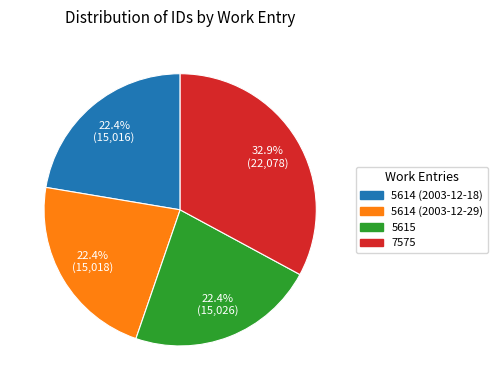

How many slices are in this pie chart?

4